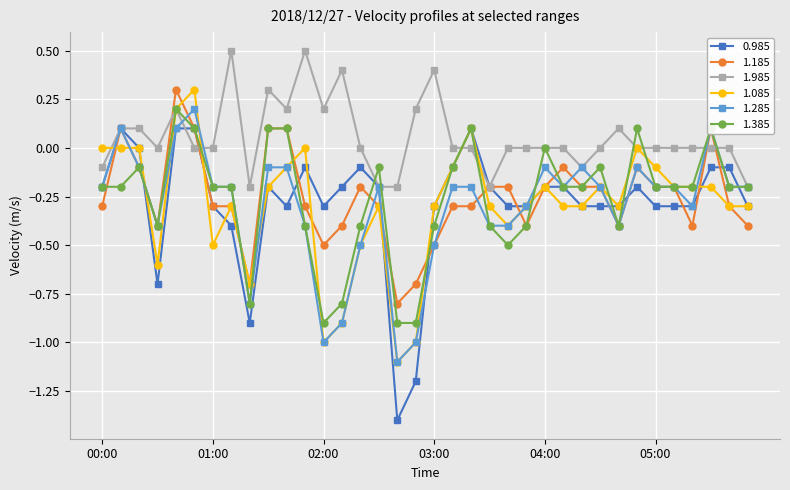

Which series has the widest spread of values?

0.985